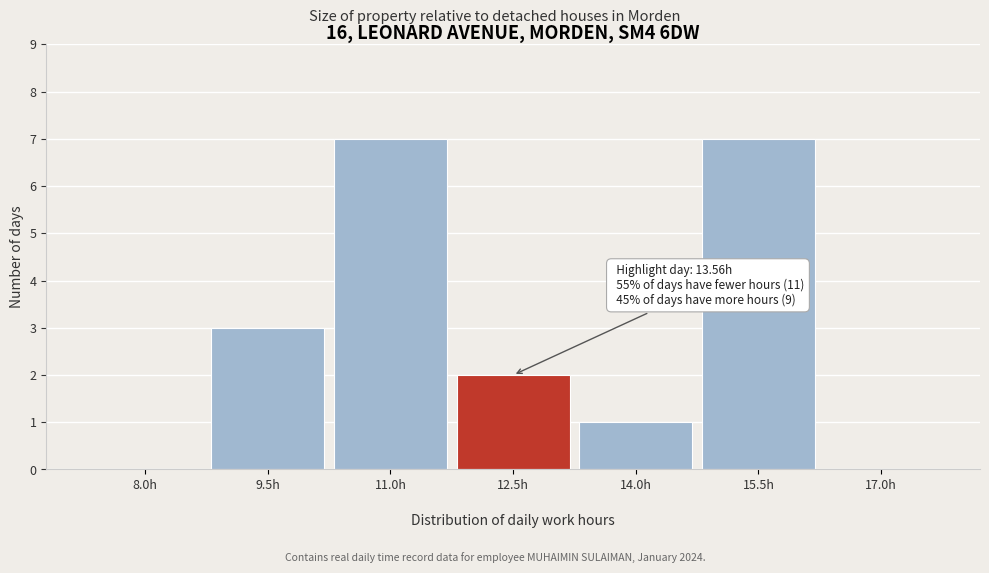

Reading left to right, what are all the values shown in this chart?

8.0h=0	9.5h=3	11.0h=7	12.5h=2	14.0h=1	15.5h=7	17.0h=0